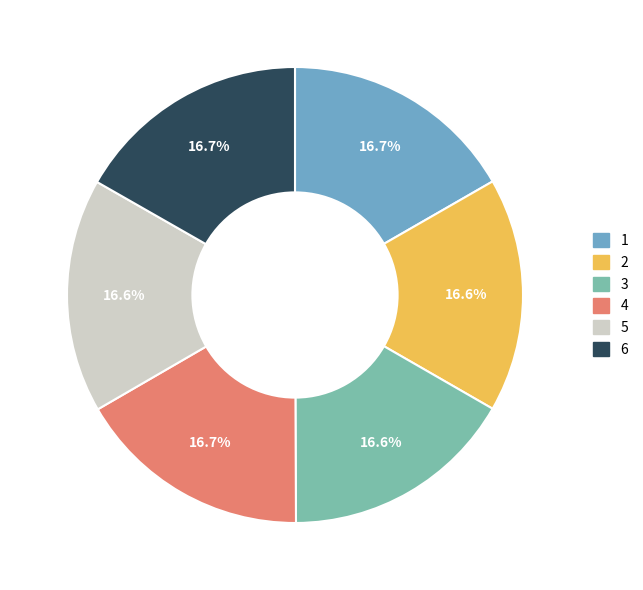

Does any single category account for the majority?

No